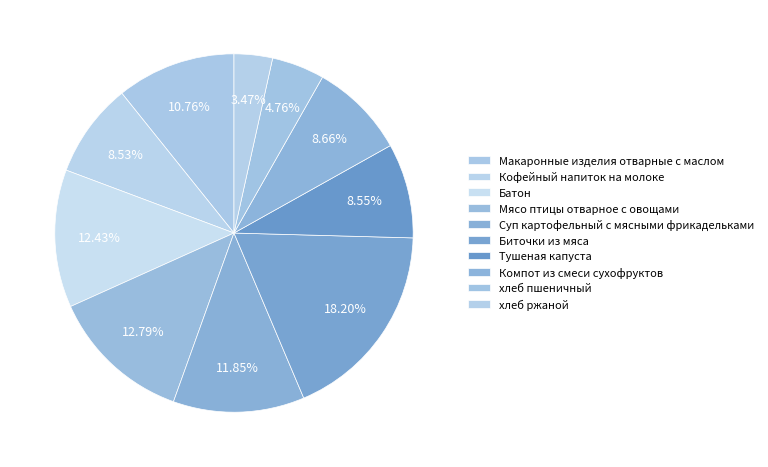

Is there a majority slice in this chart?

No